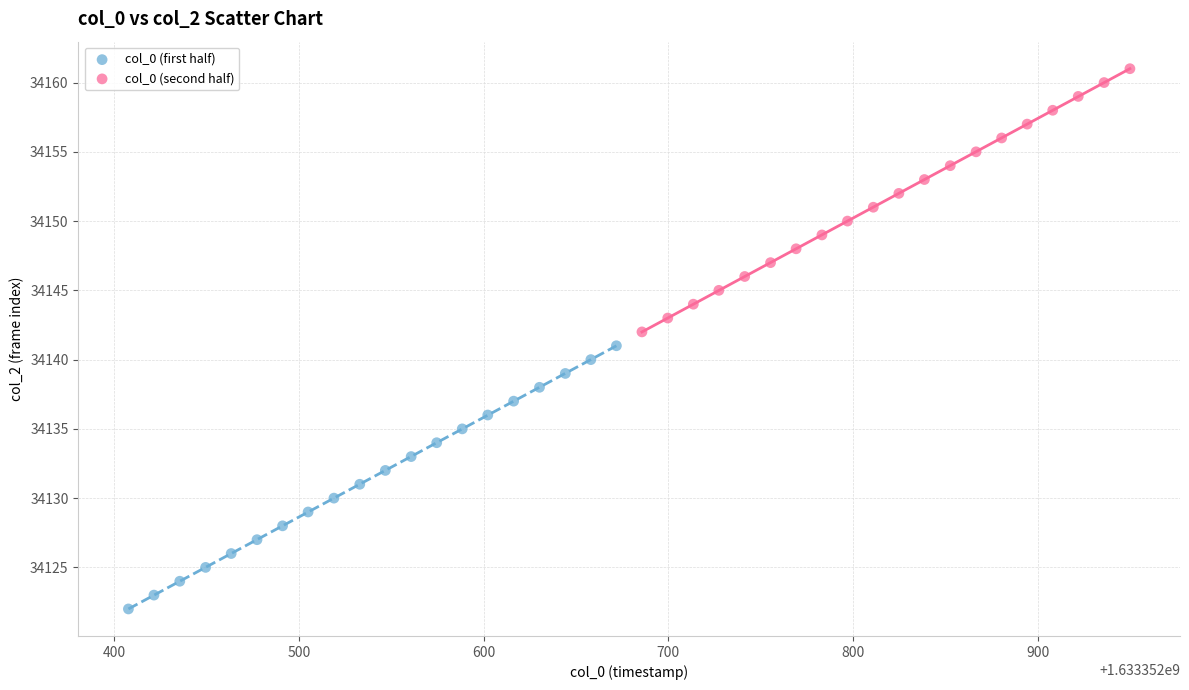

Which series contains the lowest Y value?

col_0 (first half)